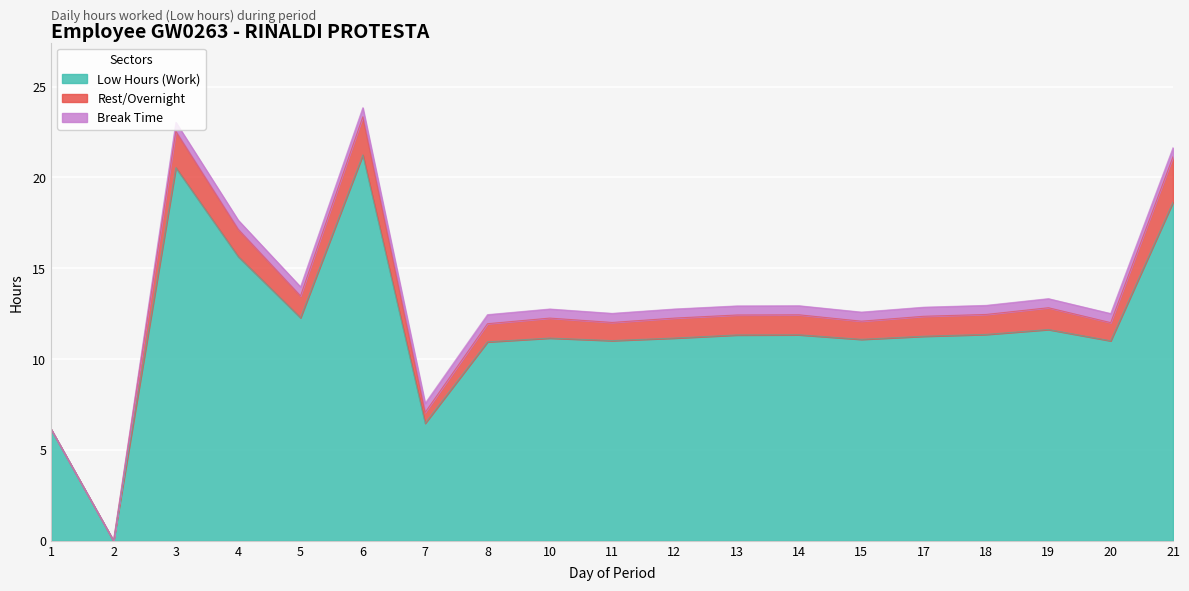

What is the value of the Break Time point at the 18th from the left?

0.5